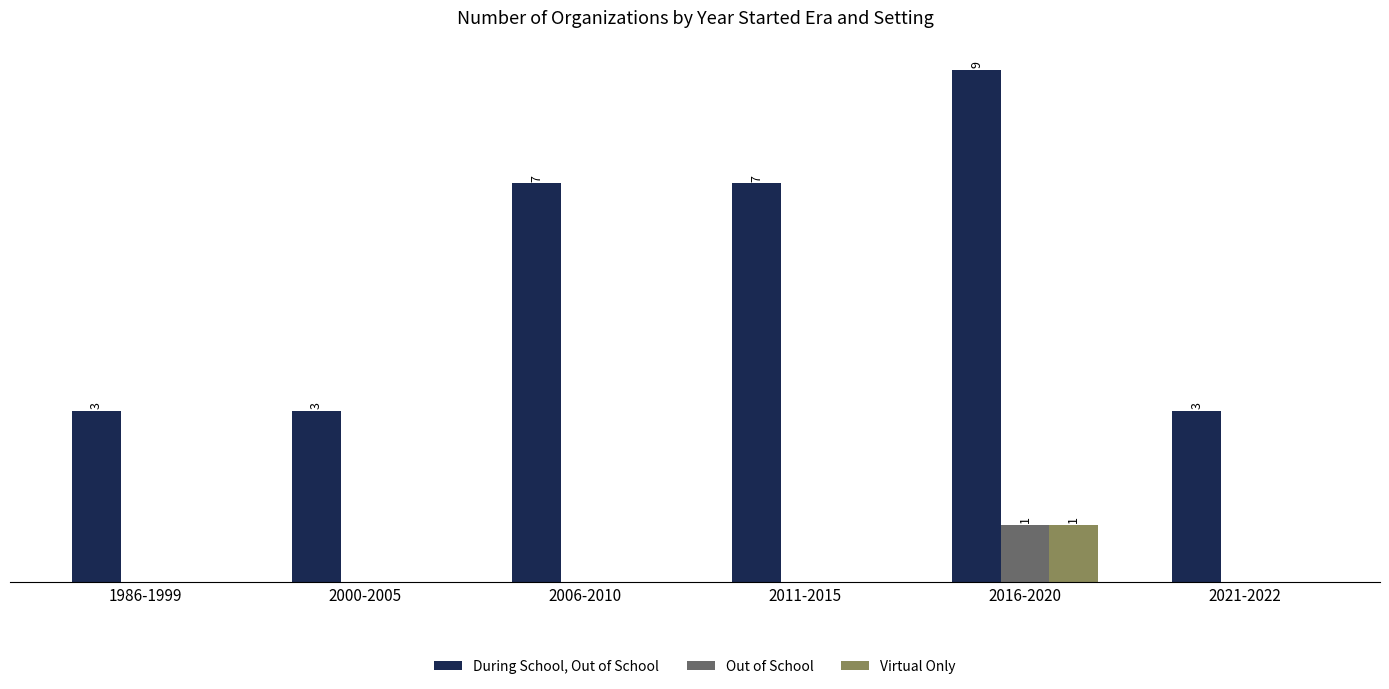

What is the sum of all Out of School values?

1